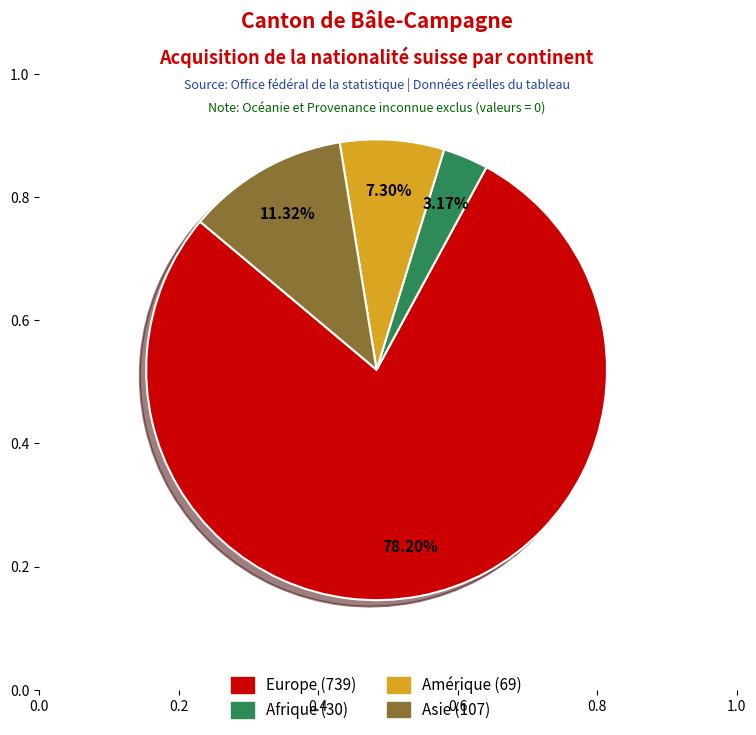

Which category accounts for the majority?

Europe